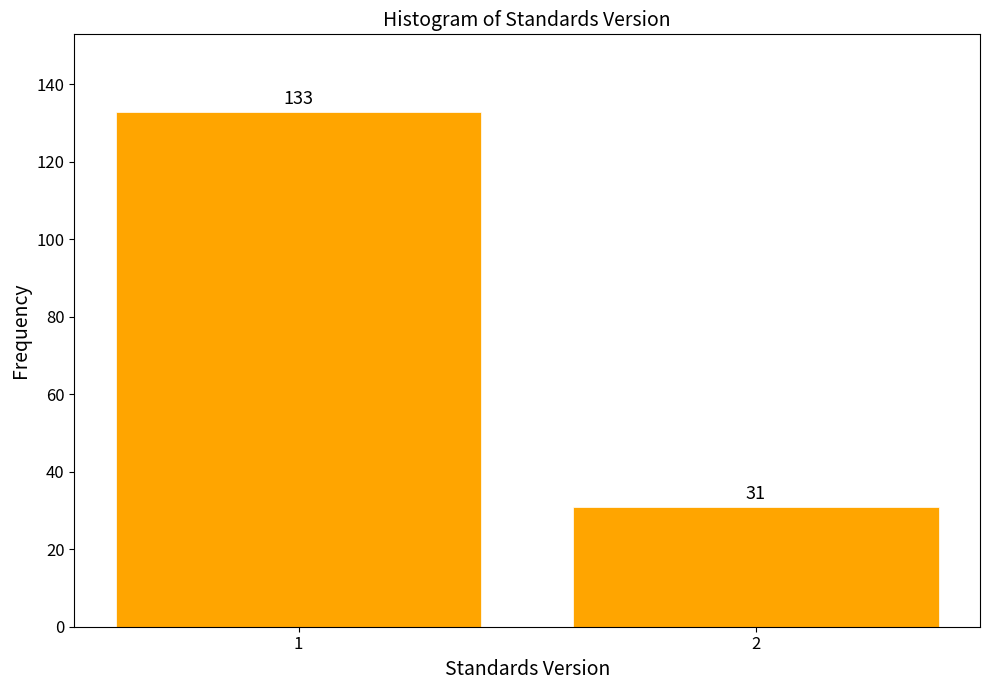

Reading left to right, list all the values displayed in this chart.

133	31